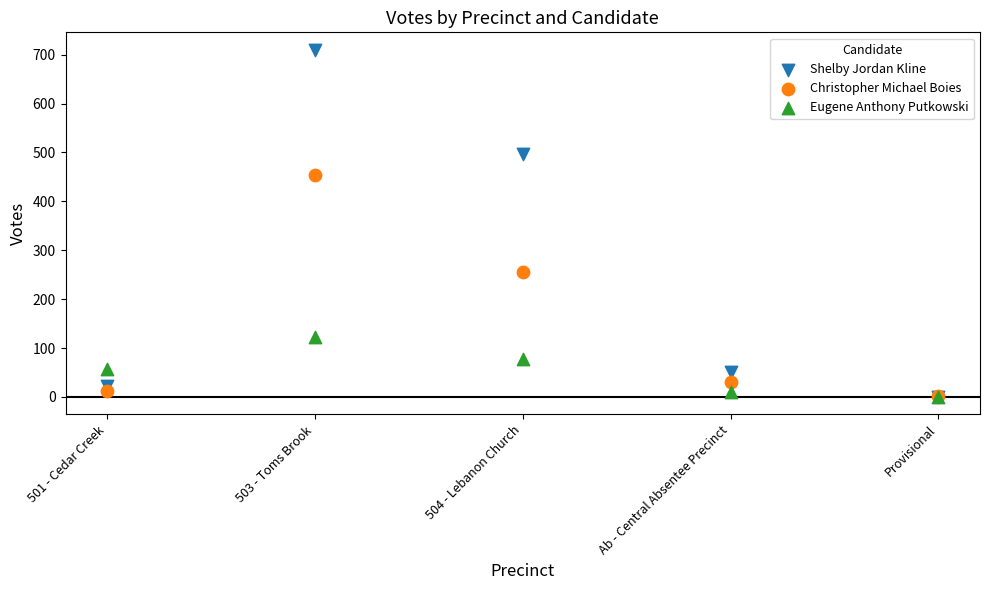

In the Christopher Michael Boies series, what Y value is closest to 227?

256